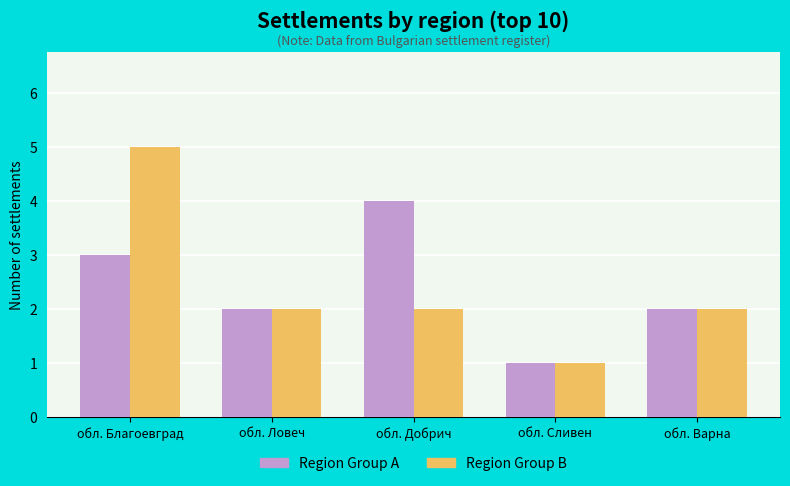

Count the Region Group A values in the range 2 to 3.

3